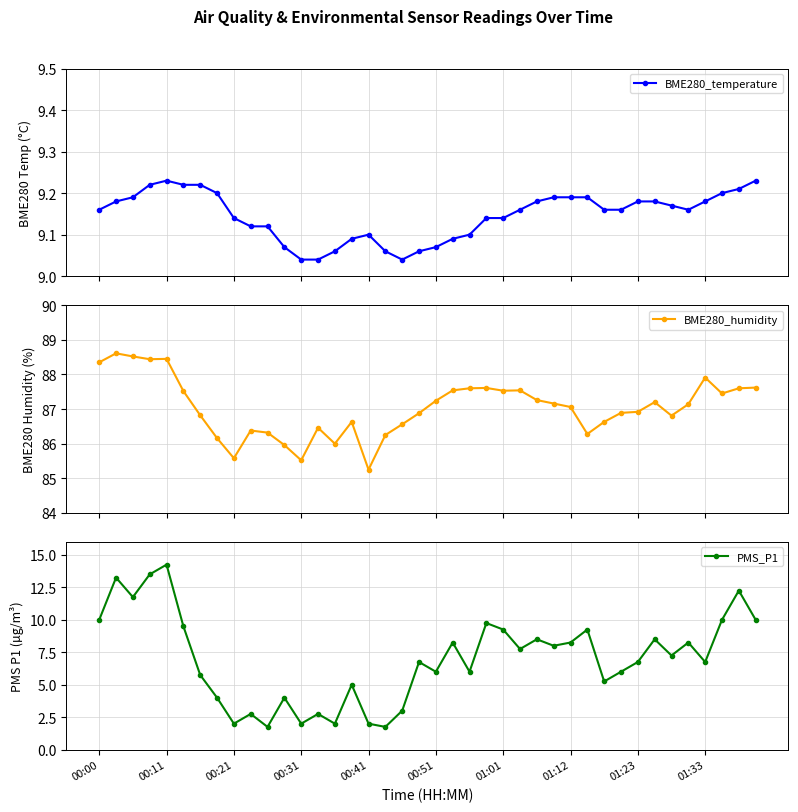

What is the highest value of the BME280_humidity series?

88.6